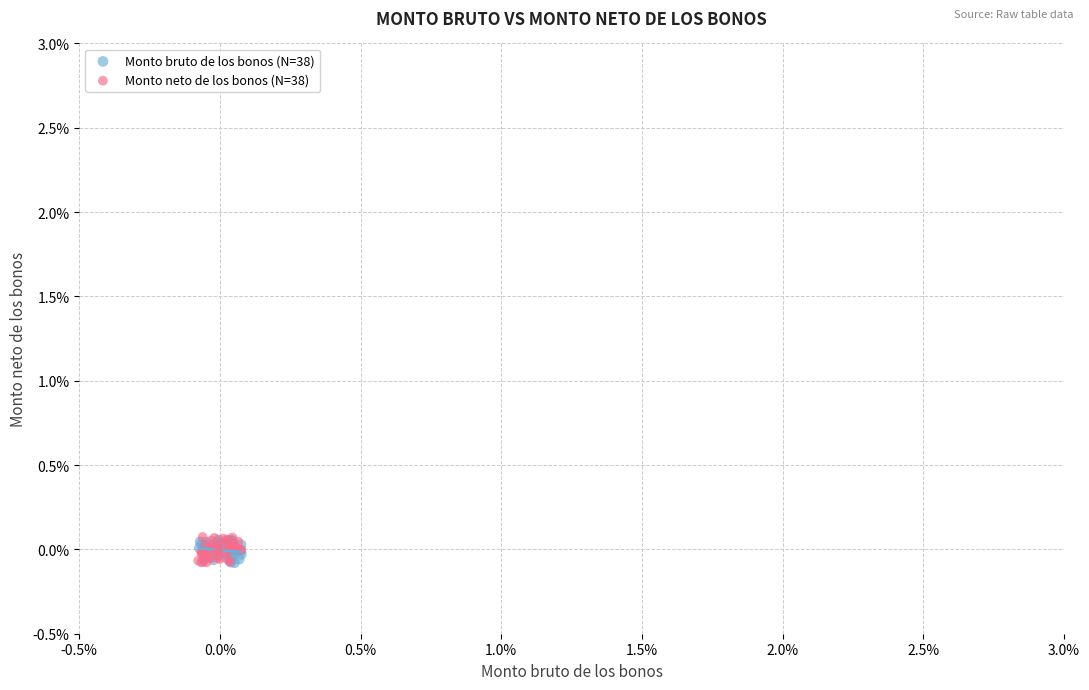

What are all the series names shown in the legend?

Monto bruto de los bonos (N=38), Monto neto de los bonos (N=38)